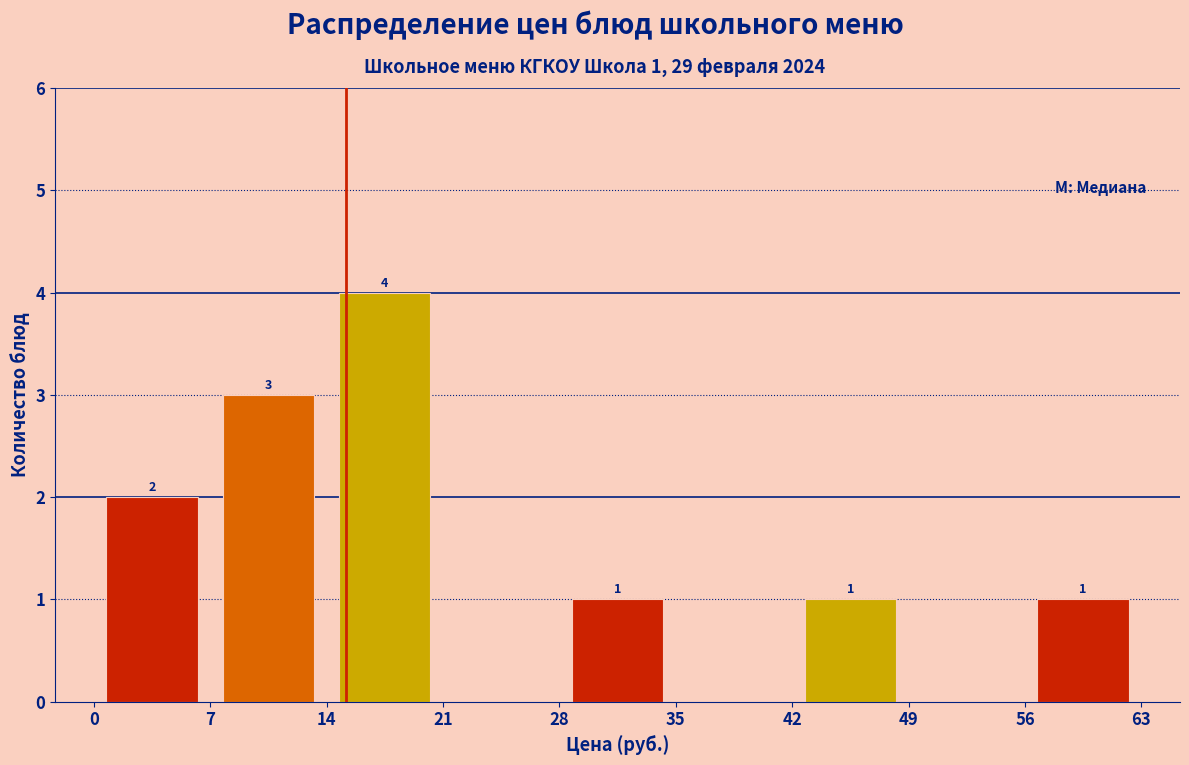

Which range on the x-axis has the tallest bar?

14 to 21